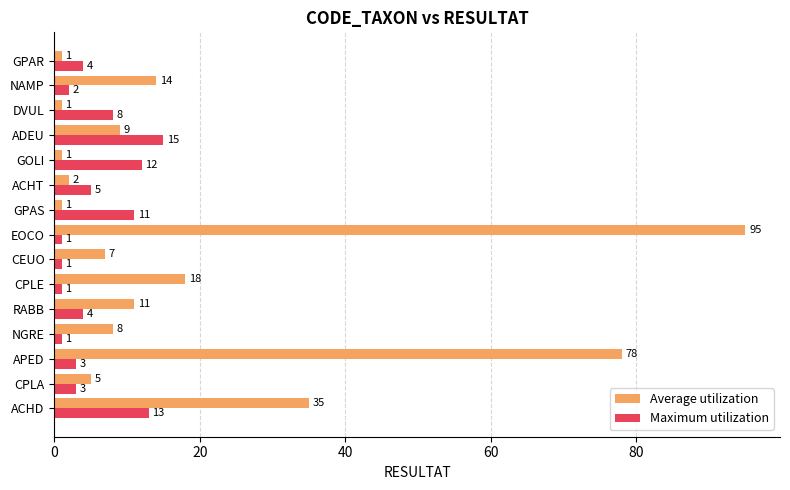

At how many categories does at least one series exceed 74?

2